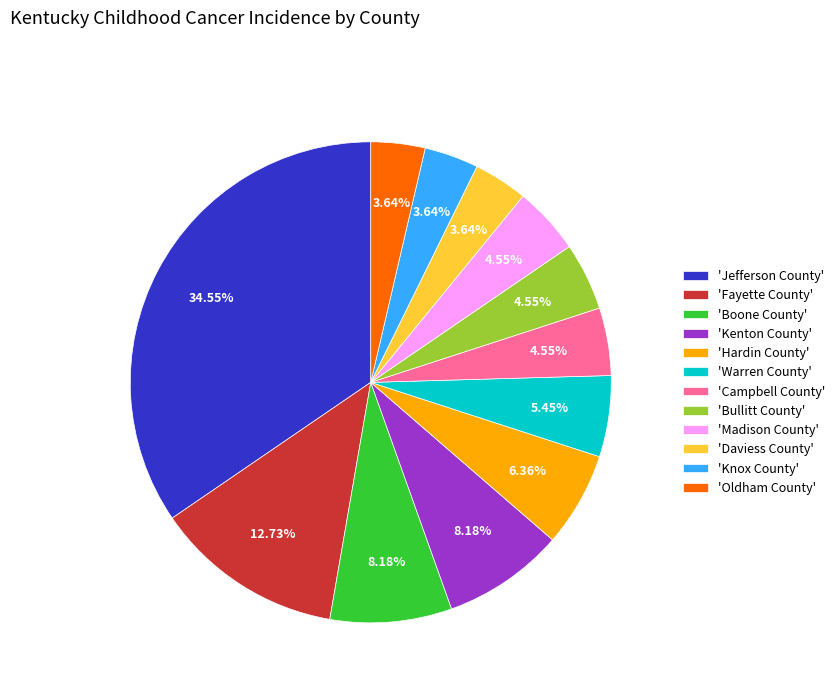

To the nearest percent, what is the difference between the largest and smallest slice percentages?

31%